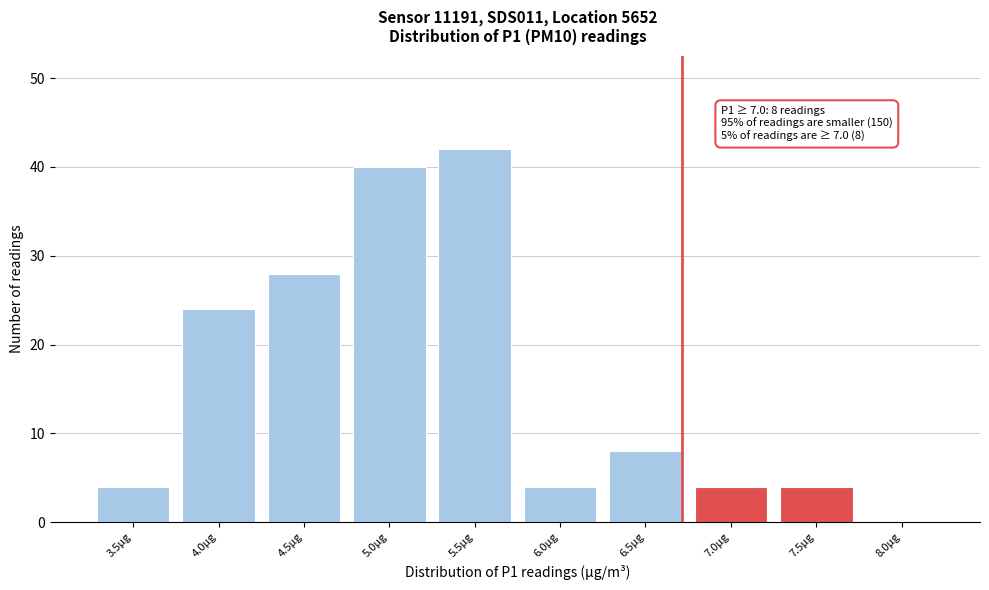

What is the change in value from 3.5µg to 4.0µg?

+20